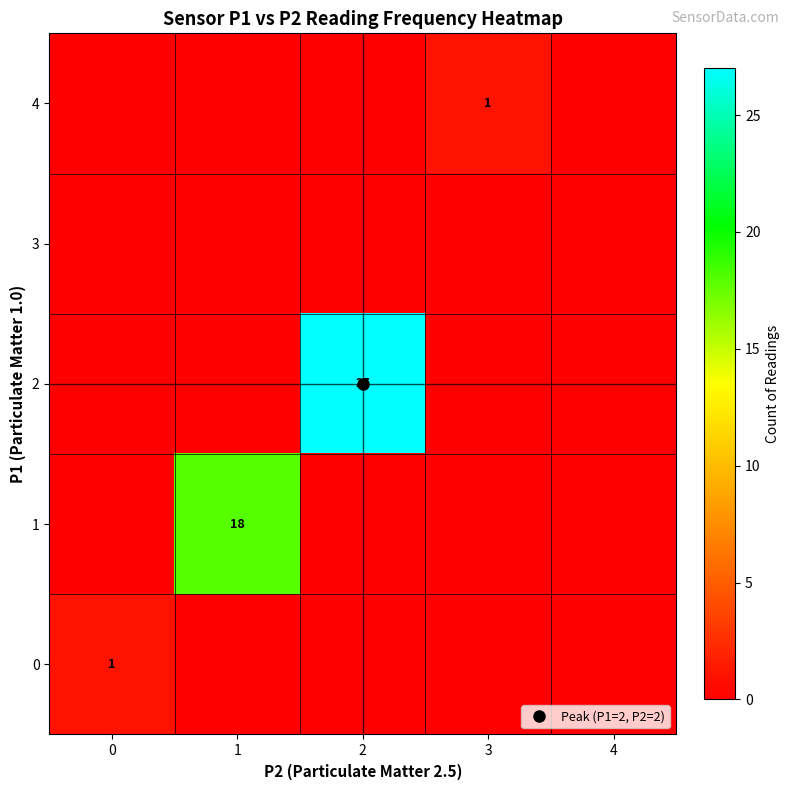

What is the sum of all 2 values?

27